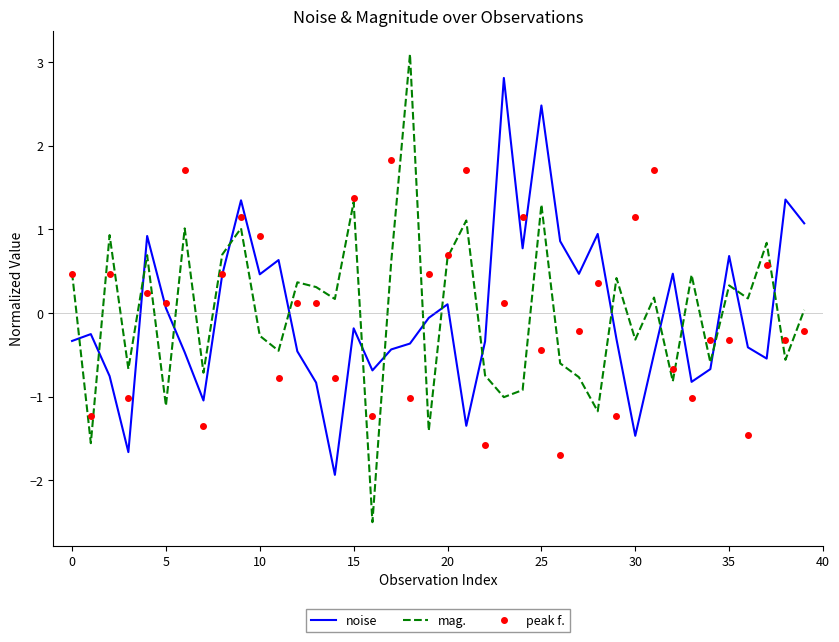

What is the maximum value shown in the chart?

3.1